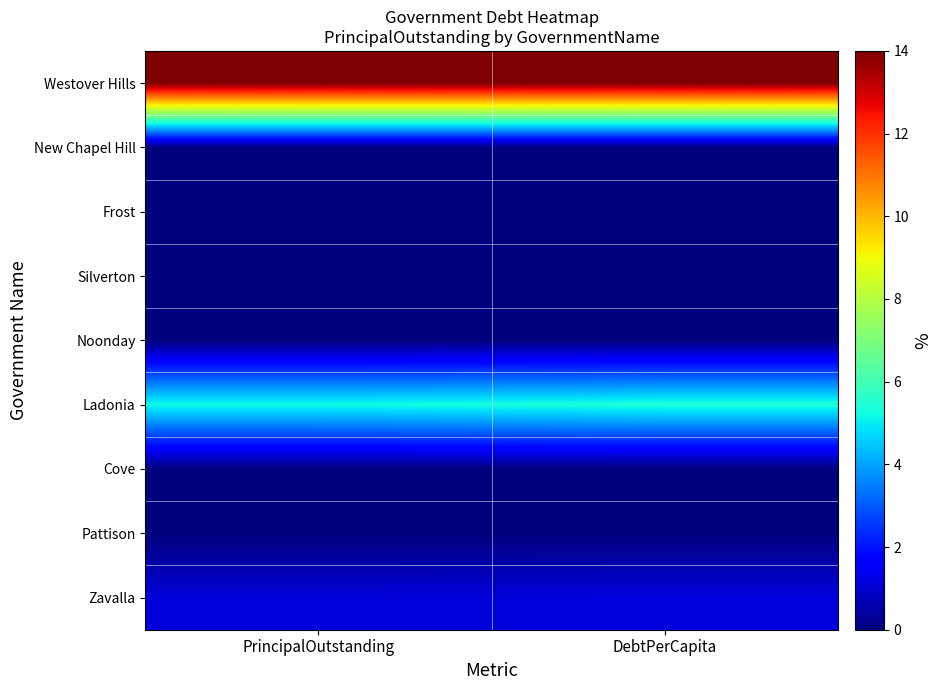

Reading right to left, what are all the values shown in this chart?

Westover Hills: DebtPerCapita=14.0	PrincipalOutstanding=14.0
New Chapel Hill: DebtPerCapita=0.0	PrincipalOutstanding=0.0
Frost: DebtPerCapita=0.0	PrincipalOutstanding=0.0
Silverton: DebtPerCapita=0.0	PrincipalOutstanding=0.0
Noonday: DebtPerCapita=0.0	PrincipalOutstanding=0.0
Ladonia: DebtPerCapita=5.4	PrincipalOutstanding=5.2
Cove: DebtPerCapita=0.0	PrincipalOutstanding=0.0
Pattison: DebtPerCapita=0.0	PrincipalOutstanding=0.0
Zavalla: DebtPerCapita=1.2	PrincipalOutstanding=1.1